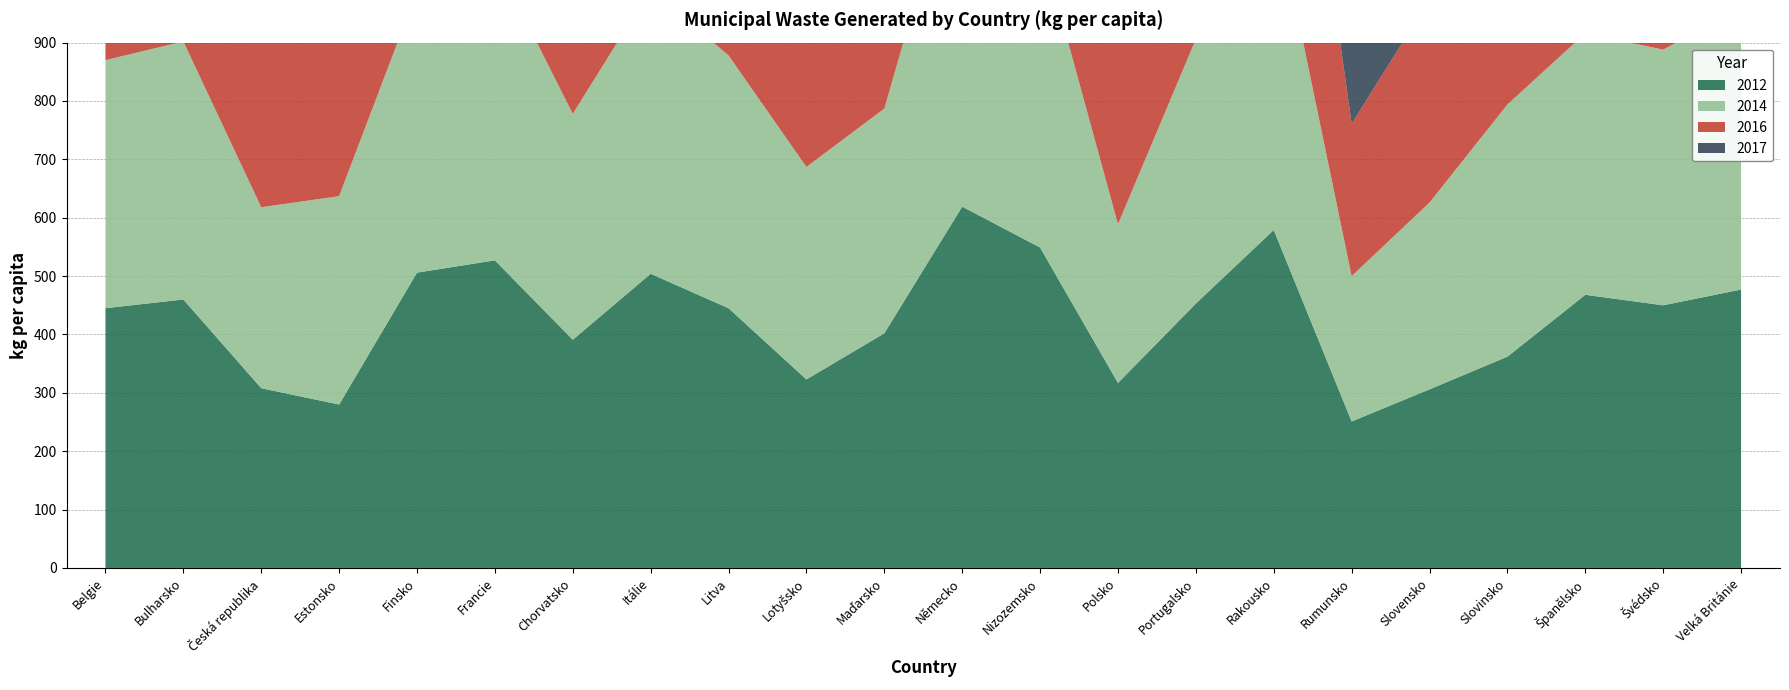

What is the approximate value of 2016 at Lotyšsko, to the nearest 10?

410